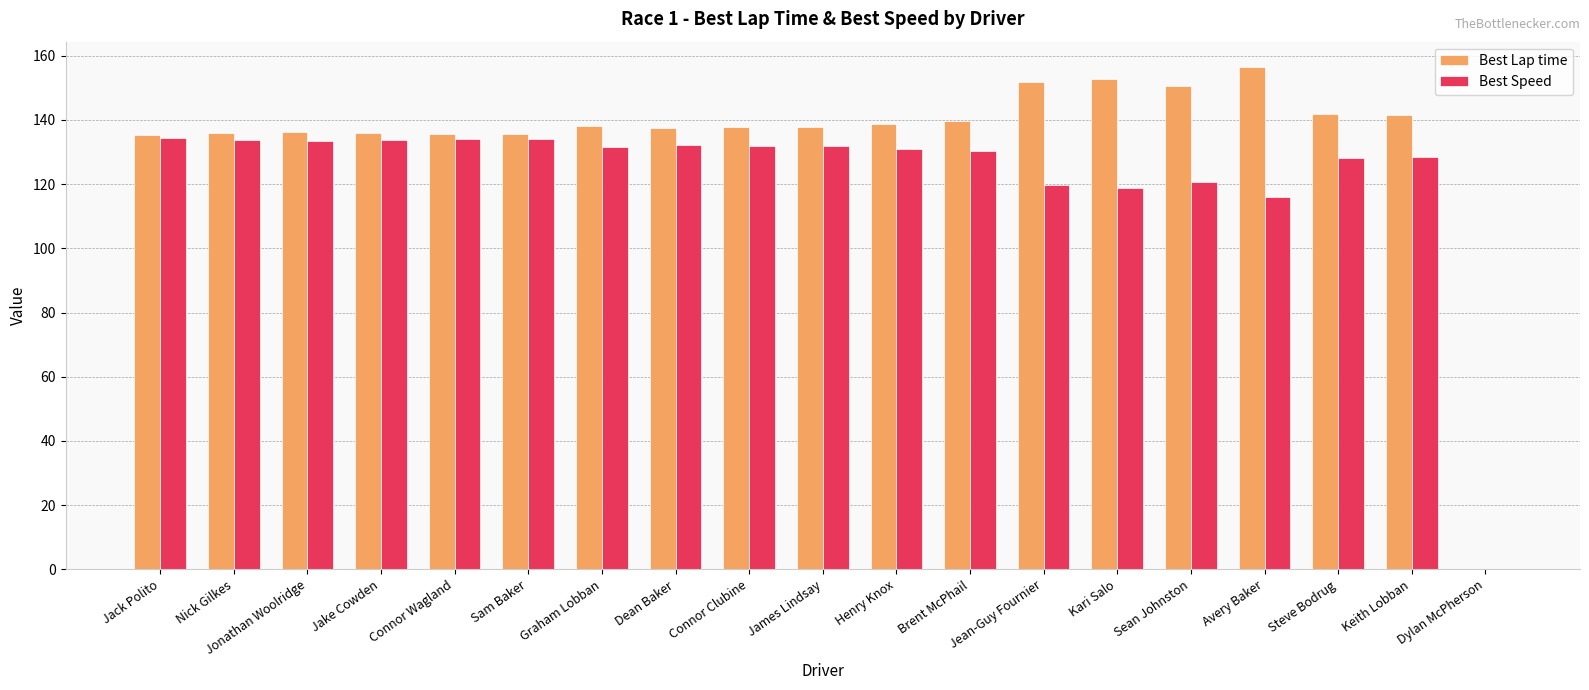

How many series are shown in this chart?

2